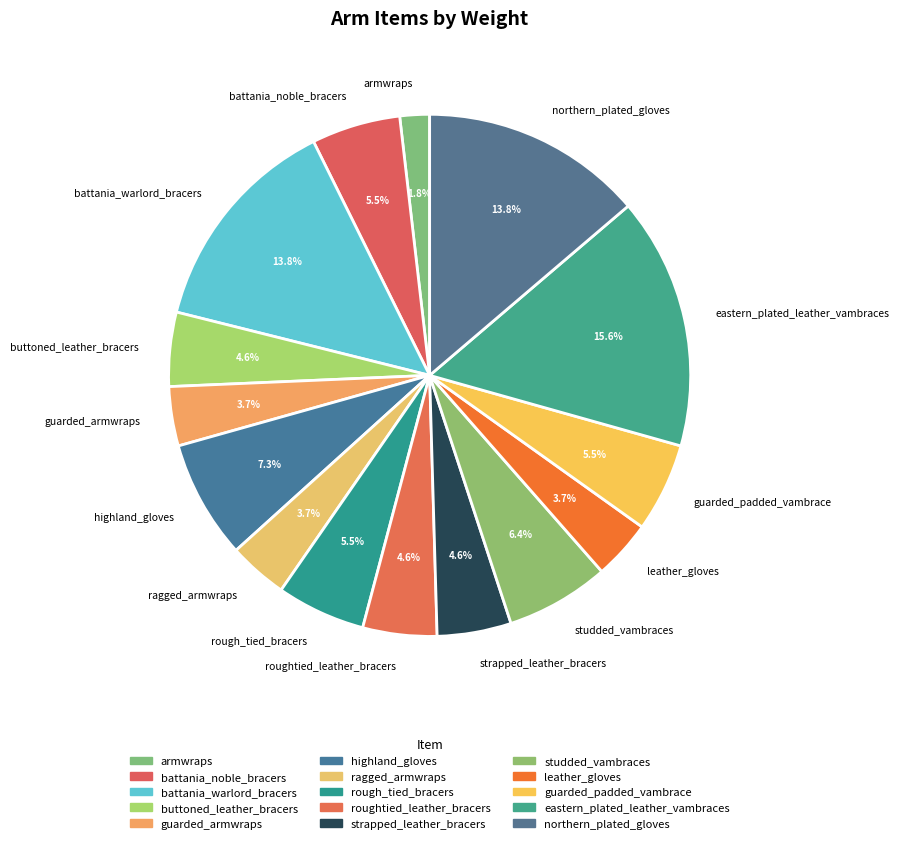

The armwraps slice represents 2% of the pie. True or false?

True